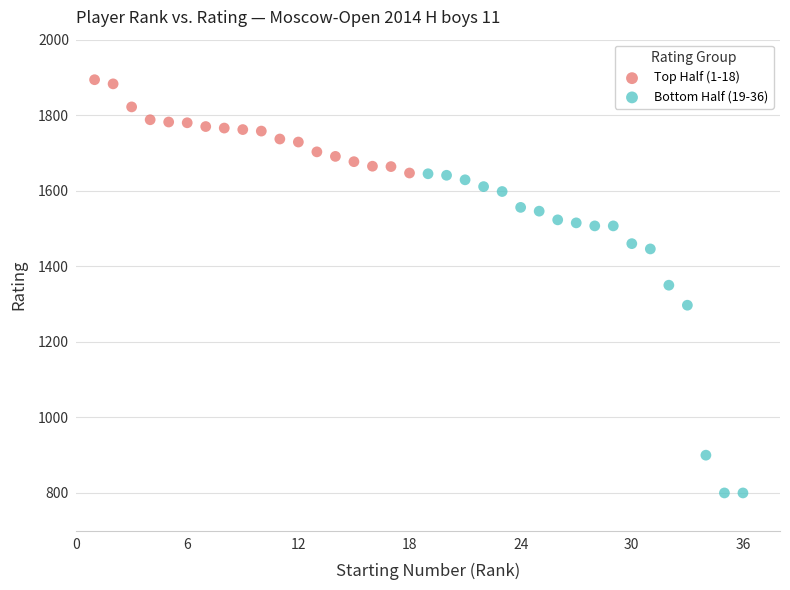

Which series has the largest Y range (max minus min)?

Bottom Half (19-36)